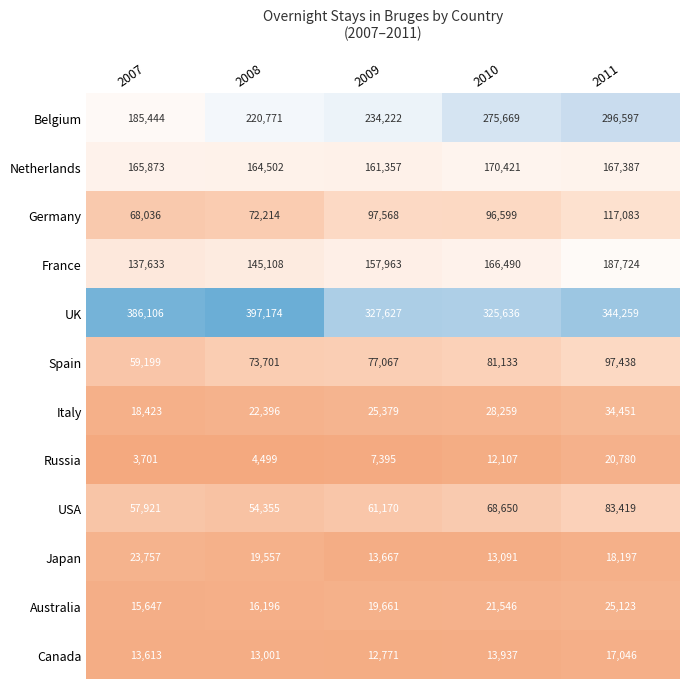

Which category has the lowest value in the Australia series?

2007